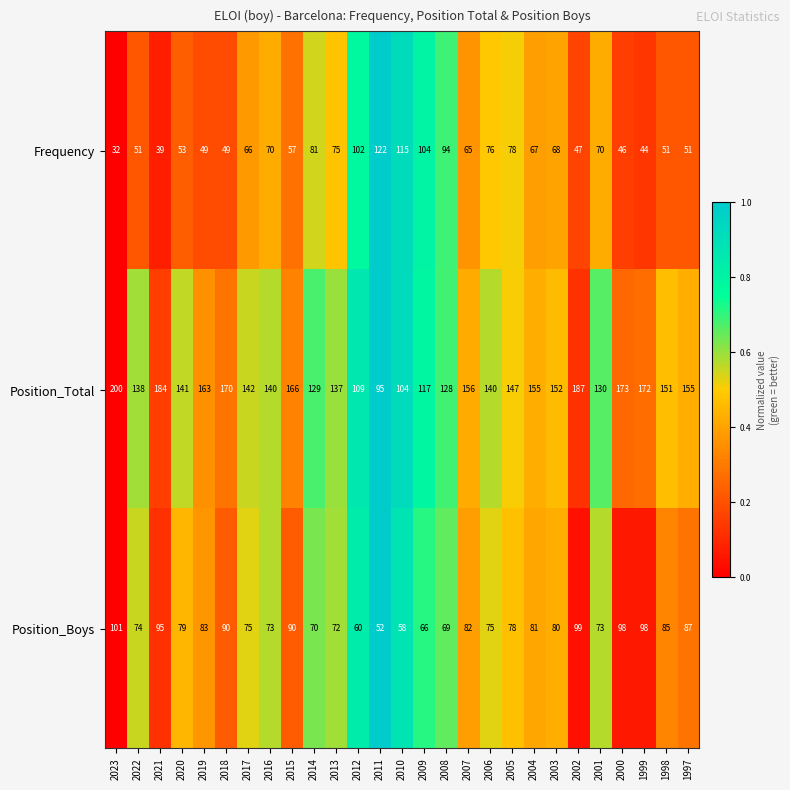

At 2017, list the series in order from largest to smallest.

Position_Total, Position_Boys, Frequency